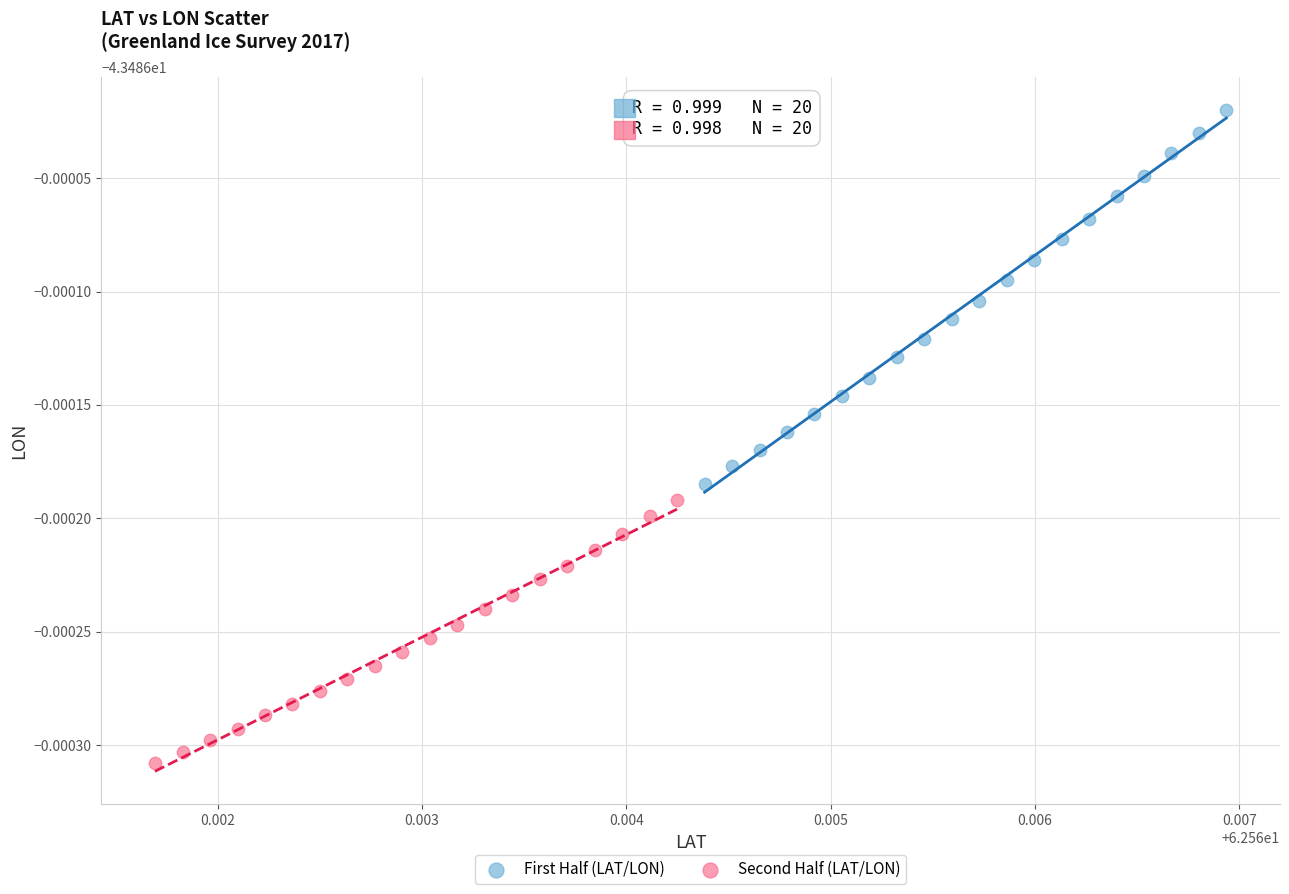

Which series has the largest Y range (max minus min)?

First Half (LAT/LON)